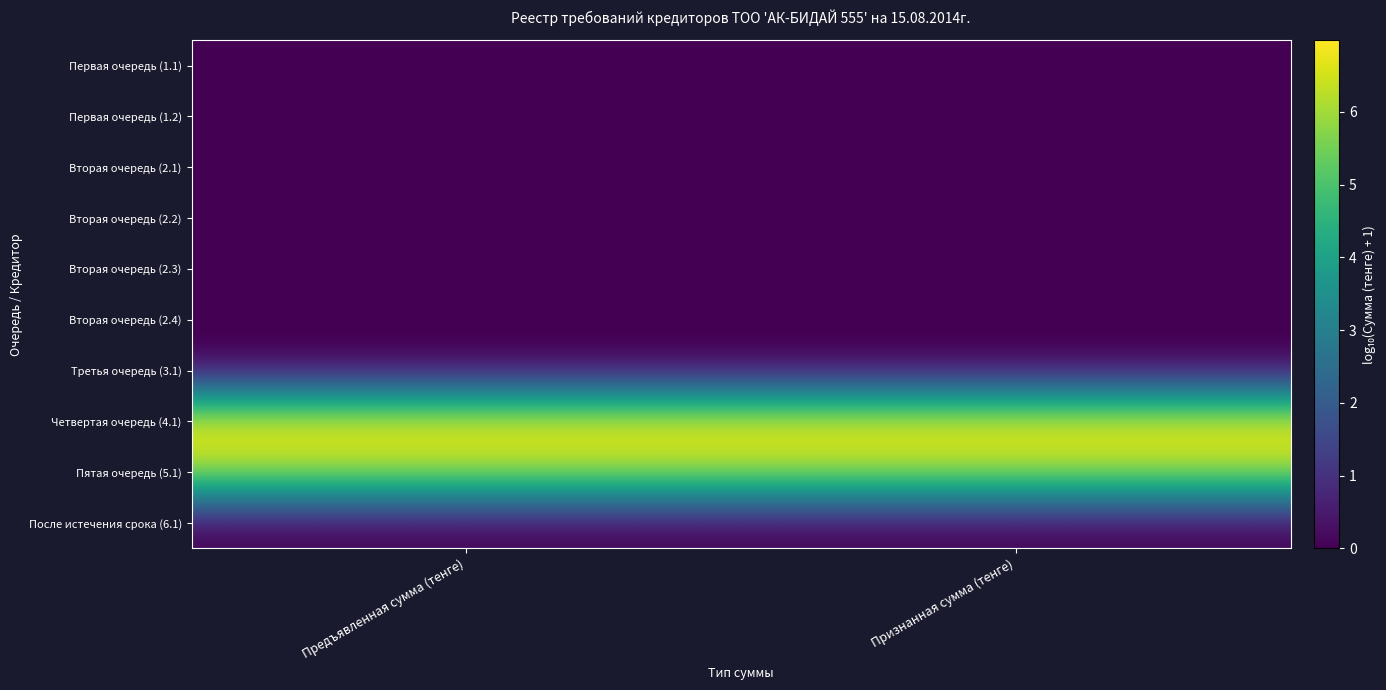

At which category is the sum across all series the highest?

Предъявленная сумма (тенге)